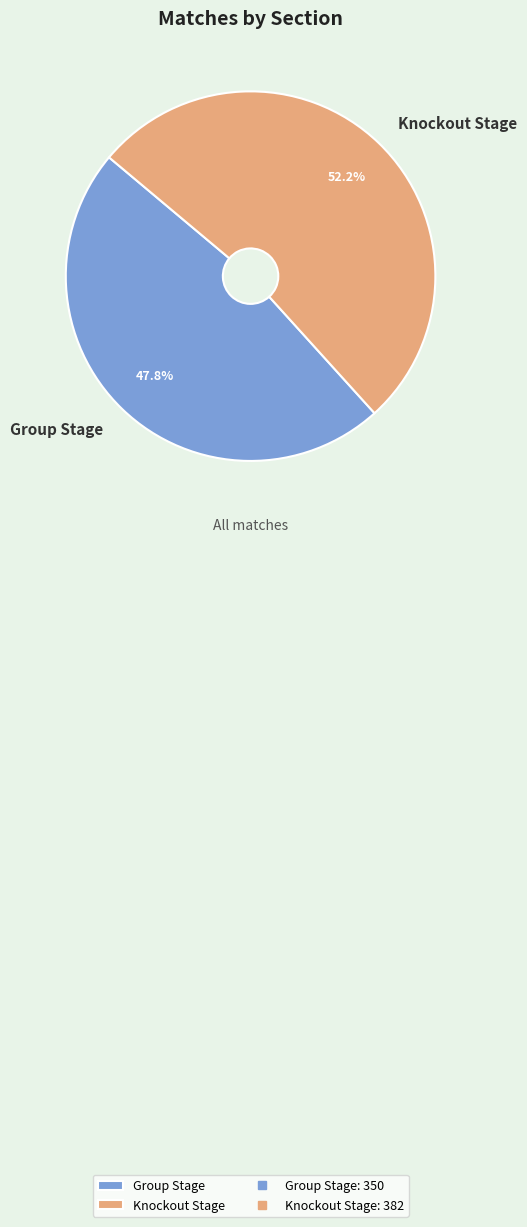

How many slices are in this pie chart?

2